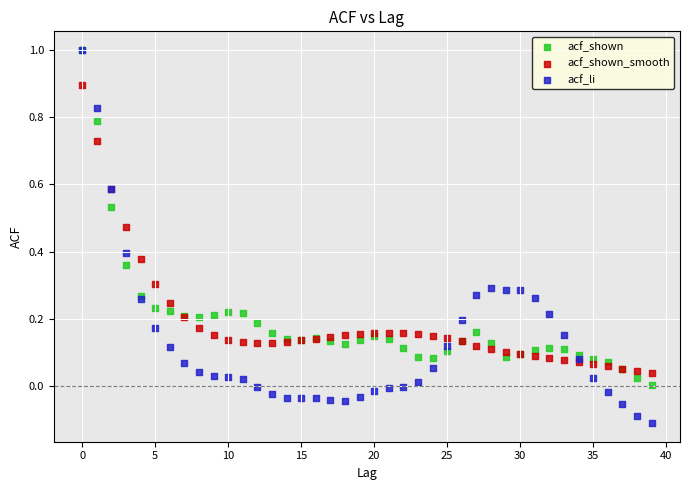

What are all the series names shown in the legend?

acf_shown, acf_shown_smooth, acf_li